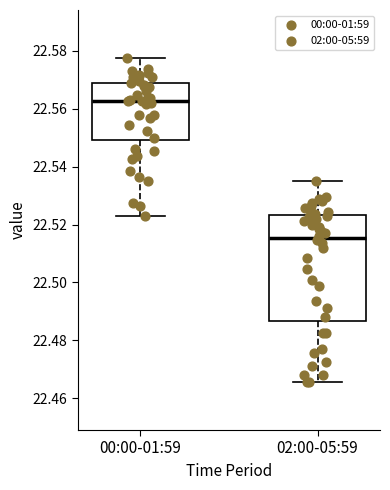

Reading left to right, read every box against the y-axis: the position of its median line, the range the box covers, and the ends of its whiskers. The values are not printed on the chart, so give them approximately, as read against the axis.

00:00-01:59: median 22.562, box 22.550 to 22.570, whiskers 22.524 to 22.578
02:00-05:59: median 22.516, box 22.486 to 22.524, whiskers 22.466 to 22.536